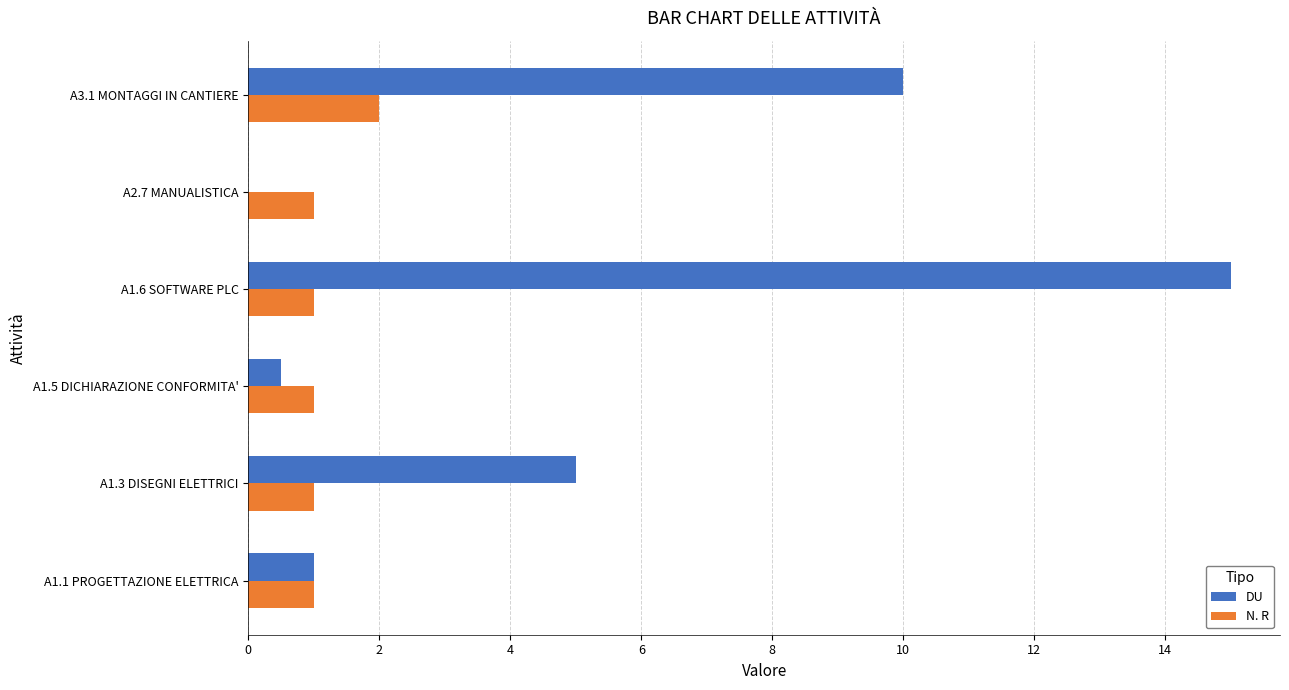

What is the maximum value for N. R?

2.0